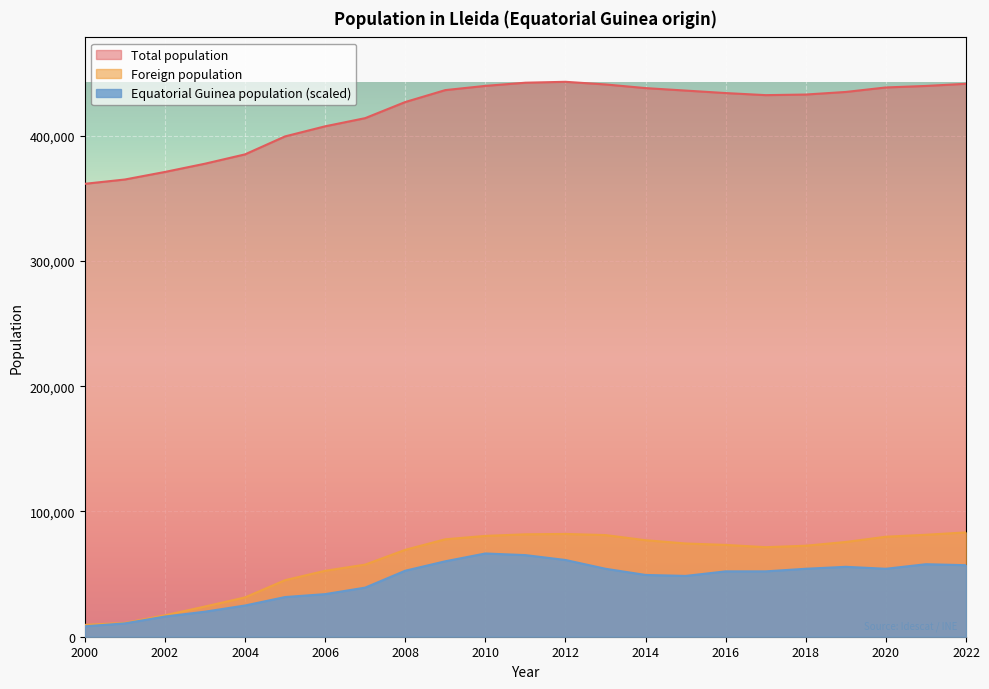

How many data points in Foreign population are less than 73295?

11